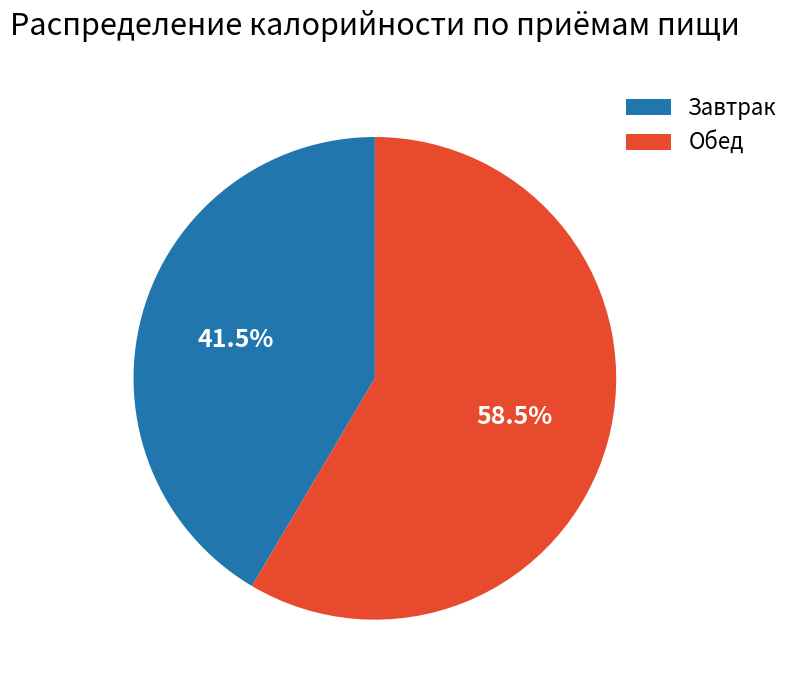

What is the largest slice in the pie chart?

Обед